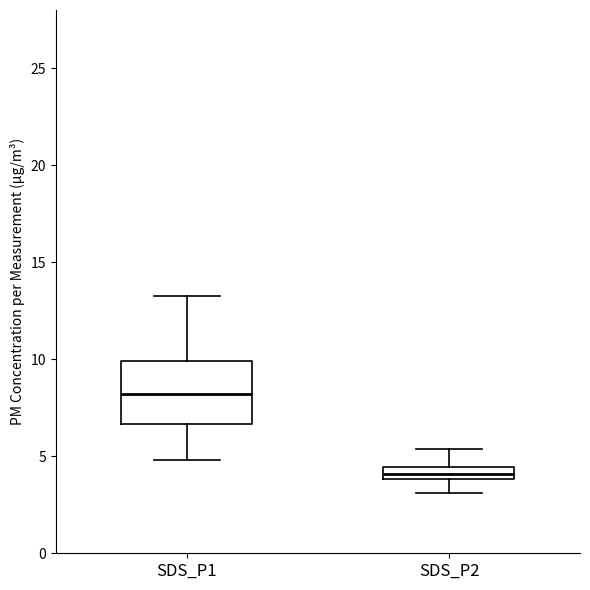

Which box's median line is the lowest?

SDS_P2